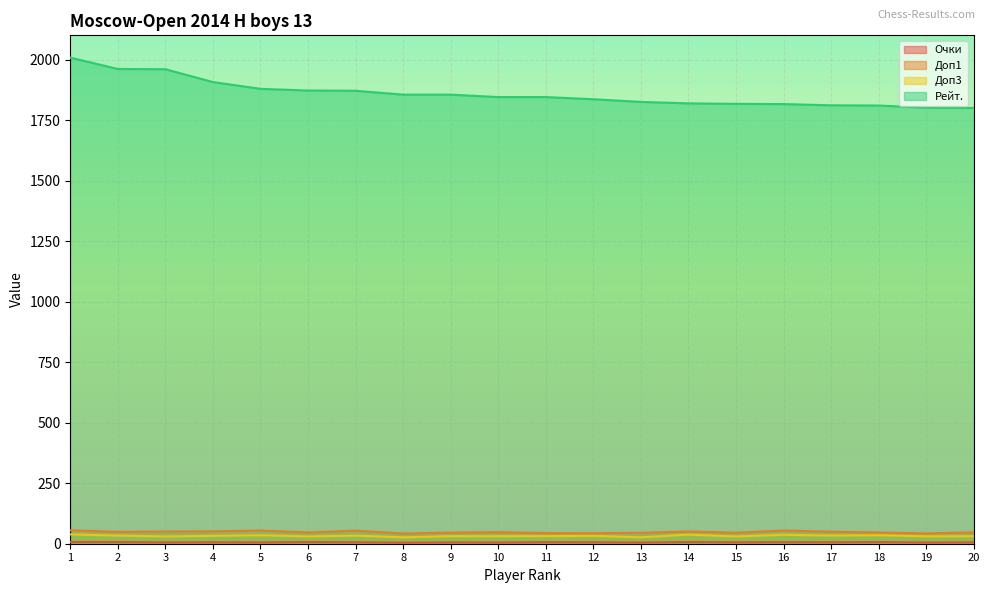

List the series in order of their peak value, highest first.

Рейт., Доп1, Доп3, Очки